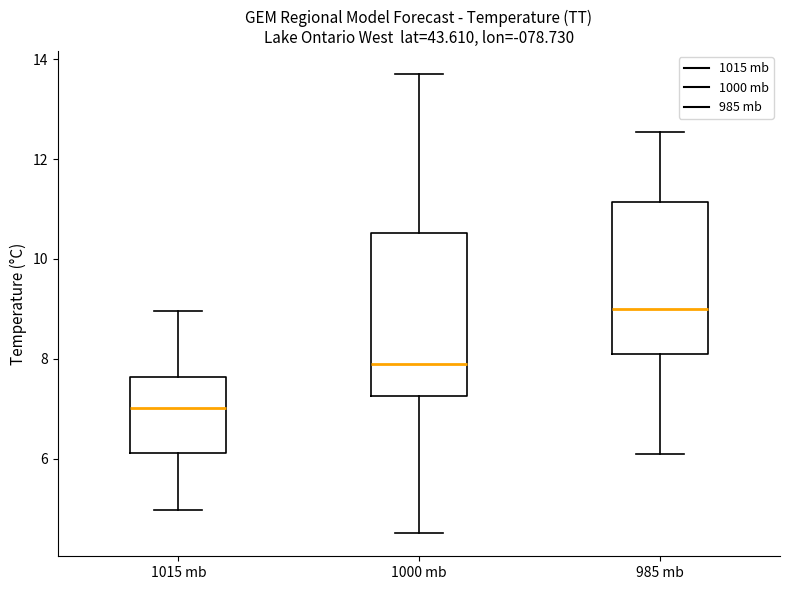

Which box has the highest median line?

985 mb